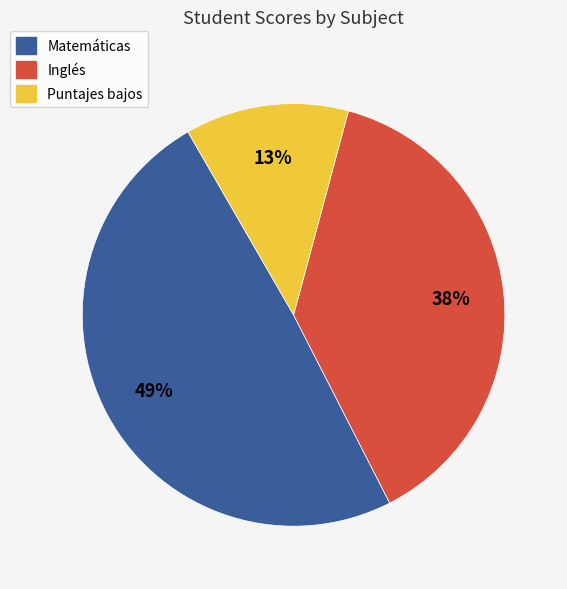

Does any single category account for the majority?

No